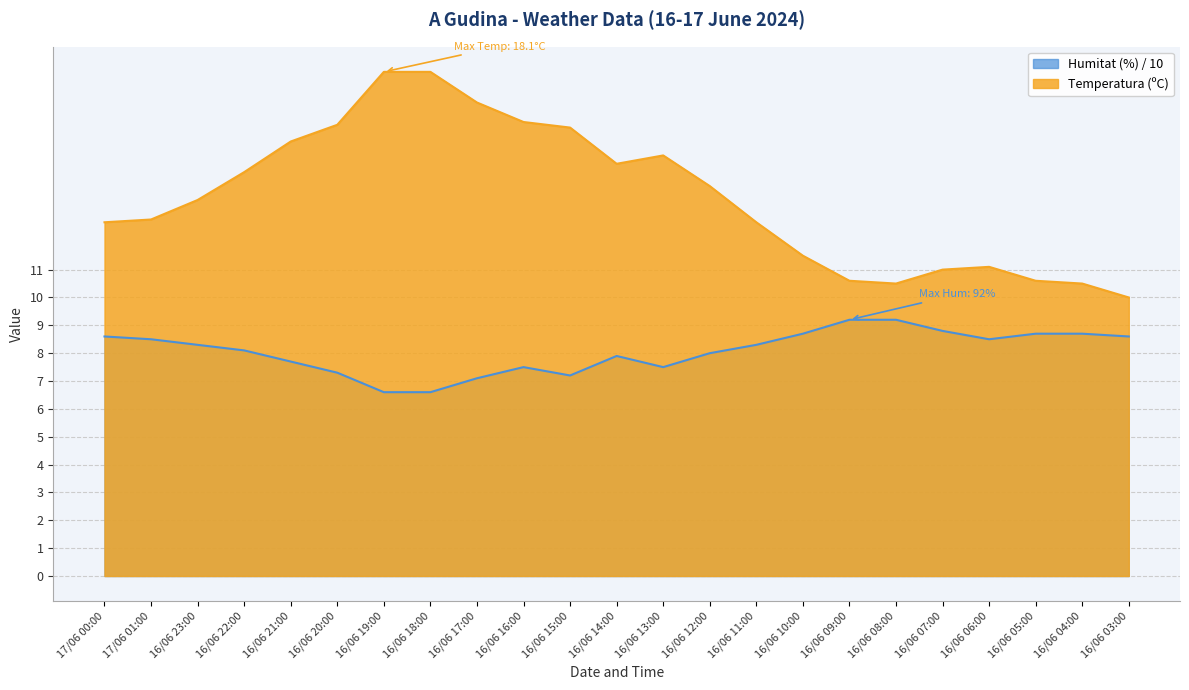

Between 16/06 09:00 and 16/06 04:00, which series saw the biggest shift?

Humitat (%) / 10